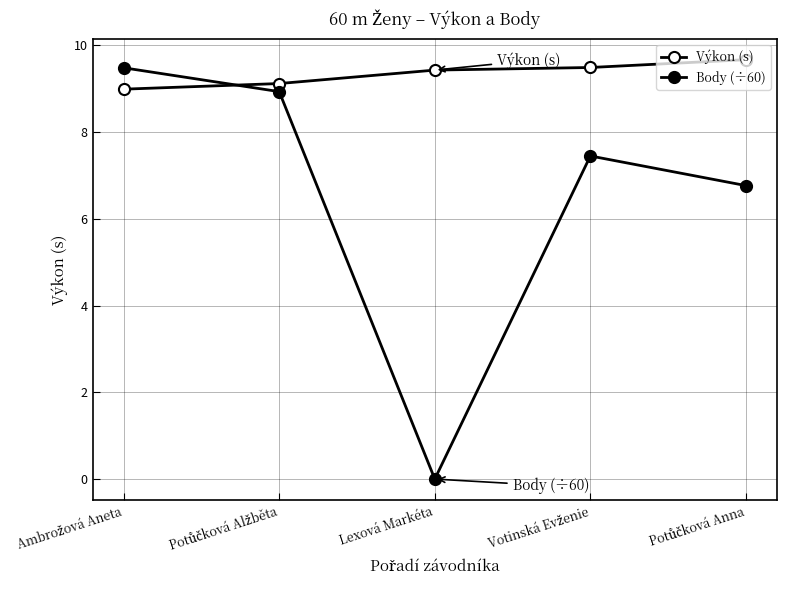

How many data points in Výkon (s) are above 9?

4